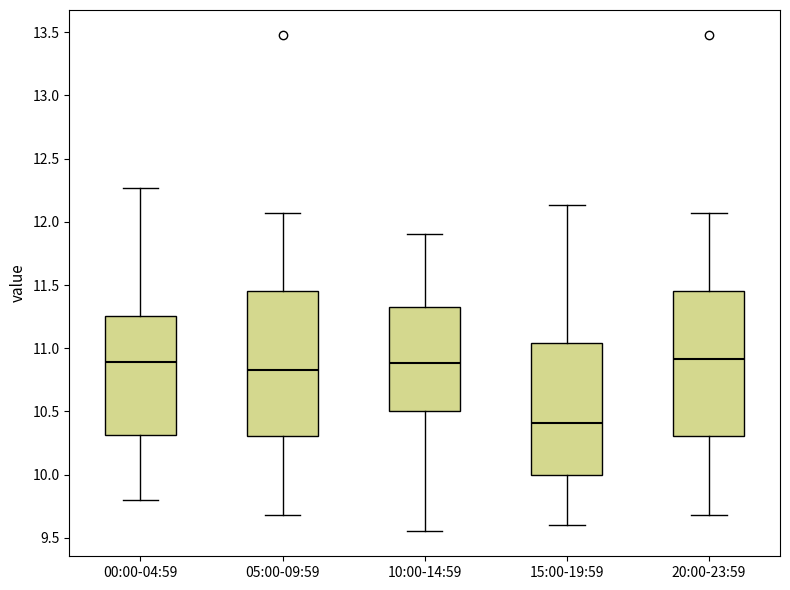

Where does the median line of the box for 00:00-04:59 sit on the y-axis? The values are not printed on the chart, so give them approximately, as read against the axis.

10.90